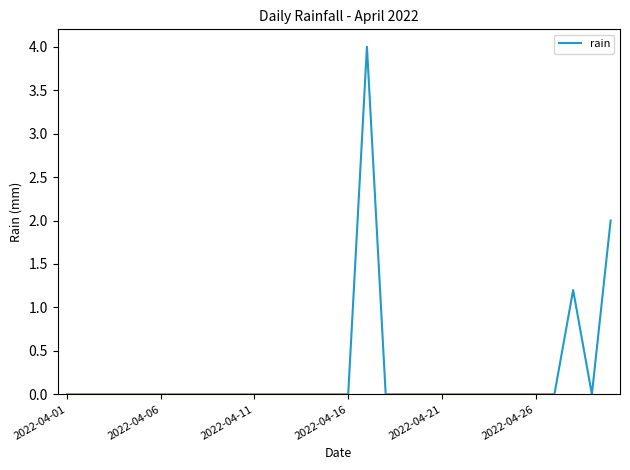

What is the maximum value shown in the chart?

4.0